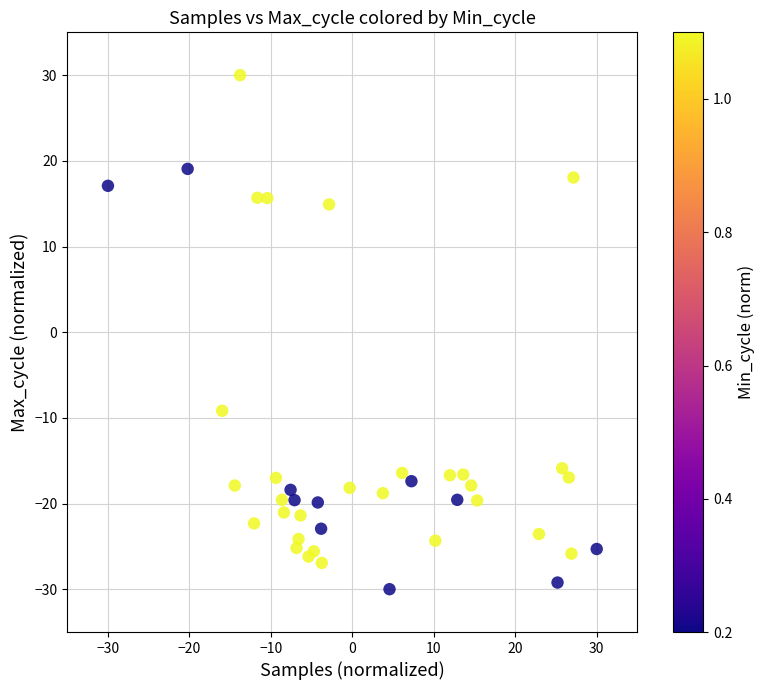

What Y value in the scatter plot is closest to 0?

-9.2